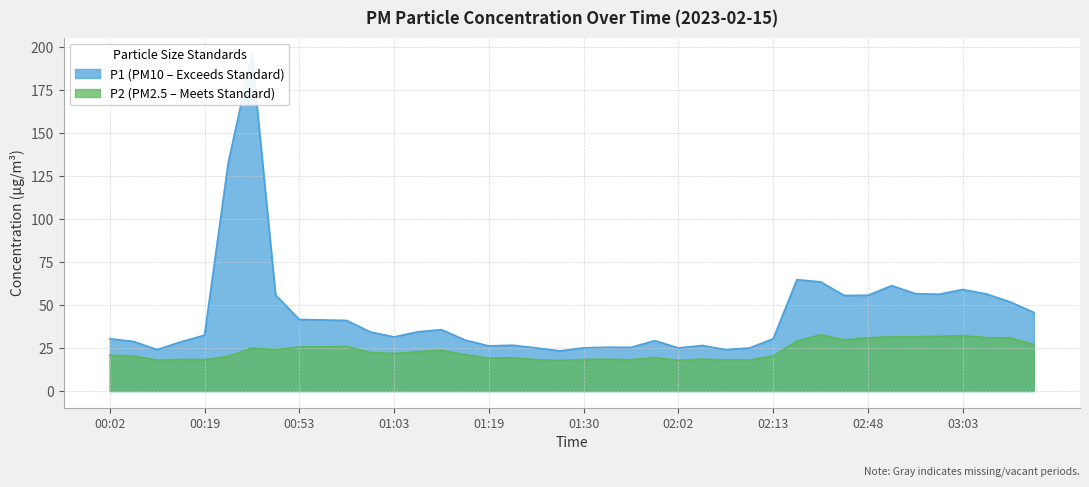

What is the difference between the second highest and second lowest values in the P2 series?

14.4